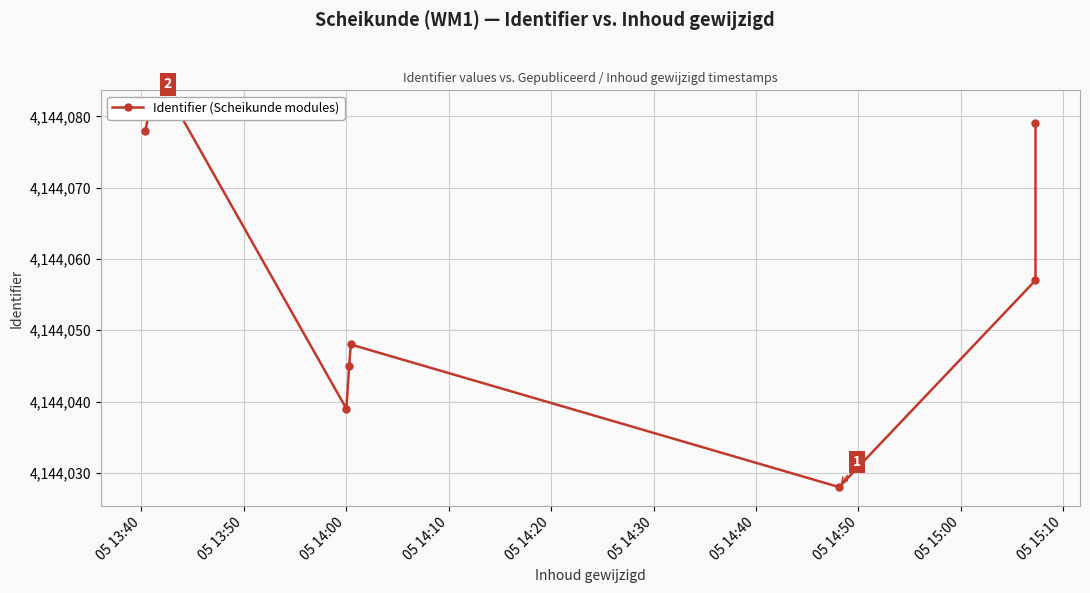

Between 05 14:30 and 05 15:00, which is larger?

05 15:00